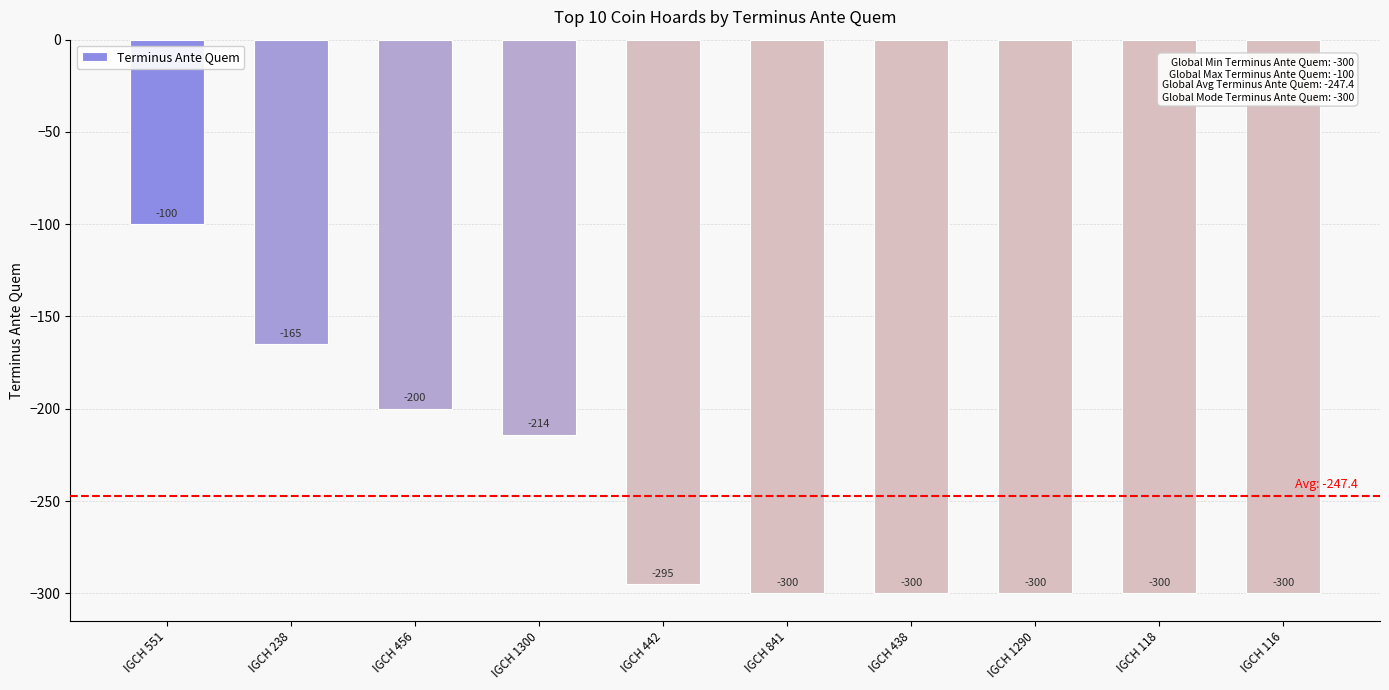

Which label corresponds to the largest value in the chart?

IGCH 551